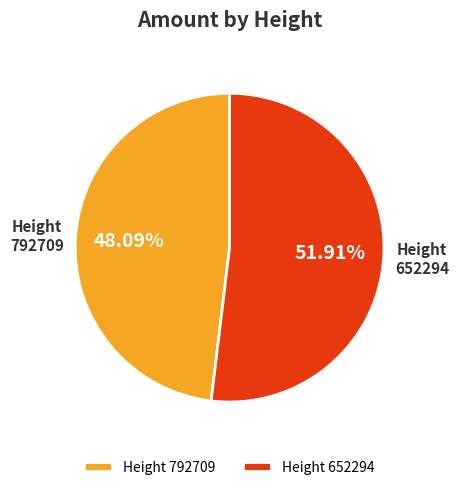

To the nearest percent, what percentage of the pie is 652294?

52%